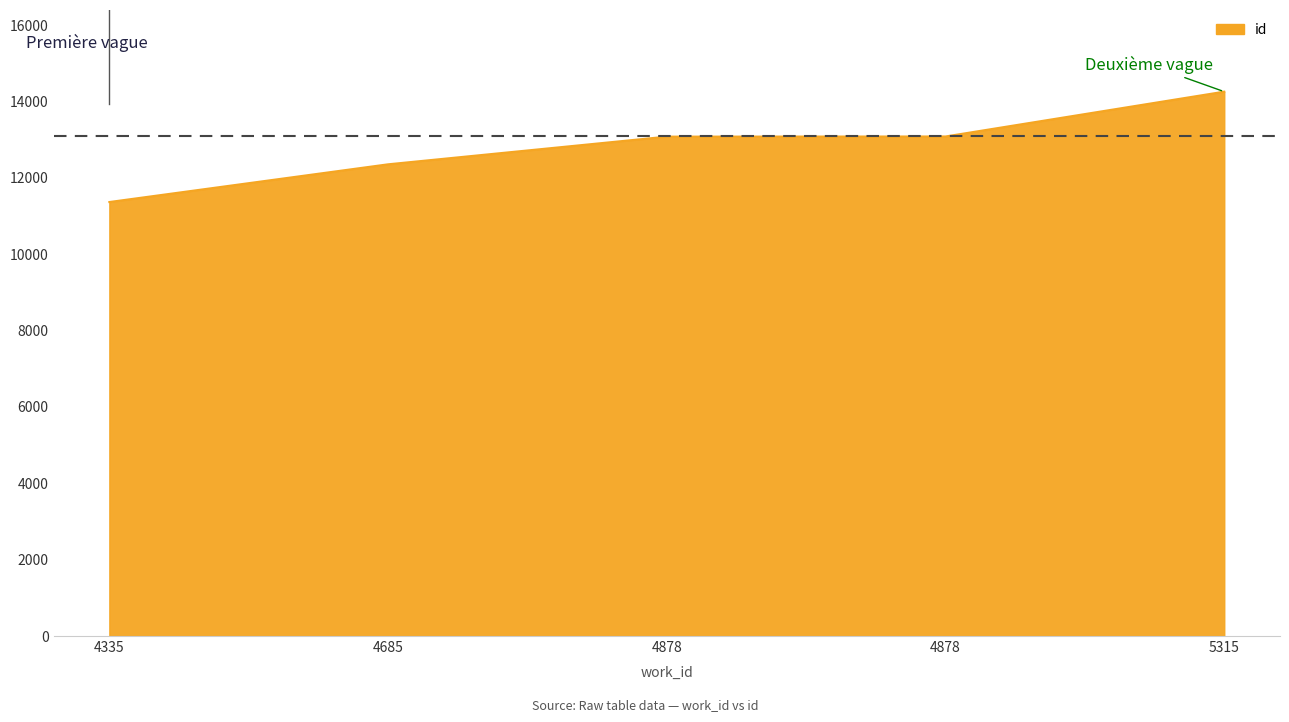

The chart shows a value of 13085 at 4878. True or false?

True